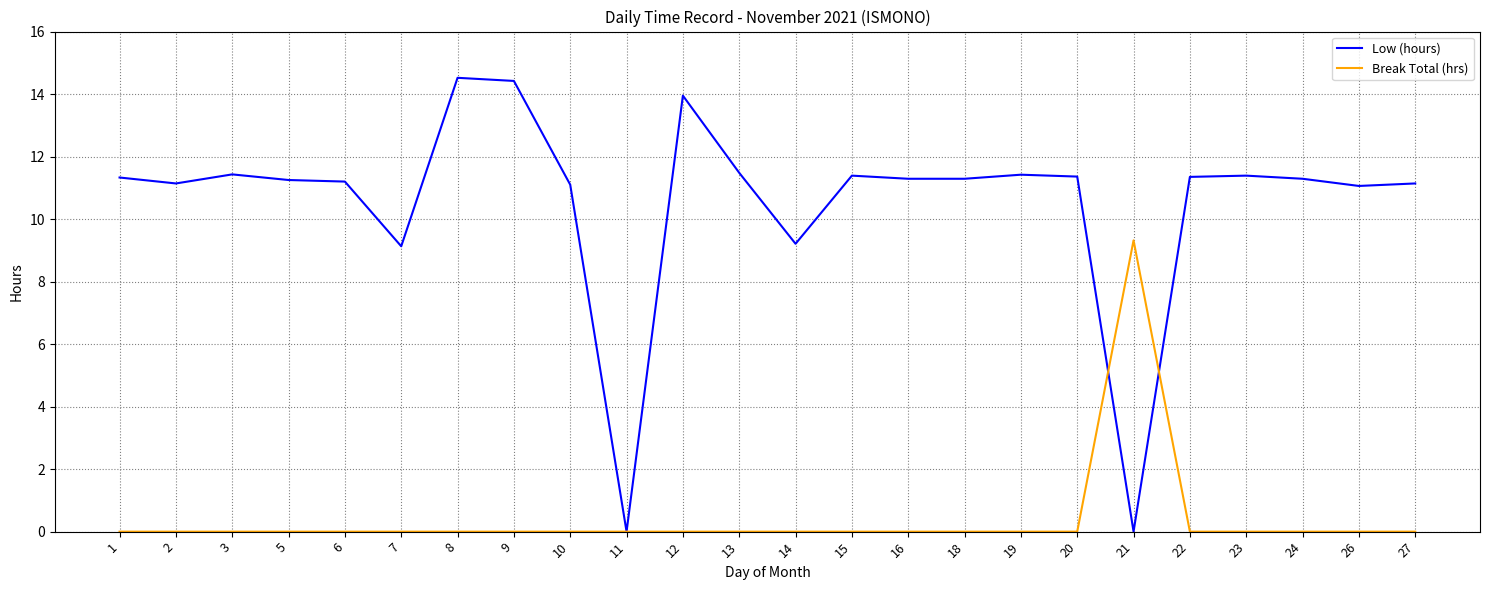

The Low (hours) series shows 9.2 at 14. True or false?

True